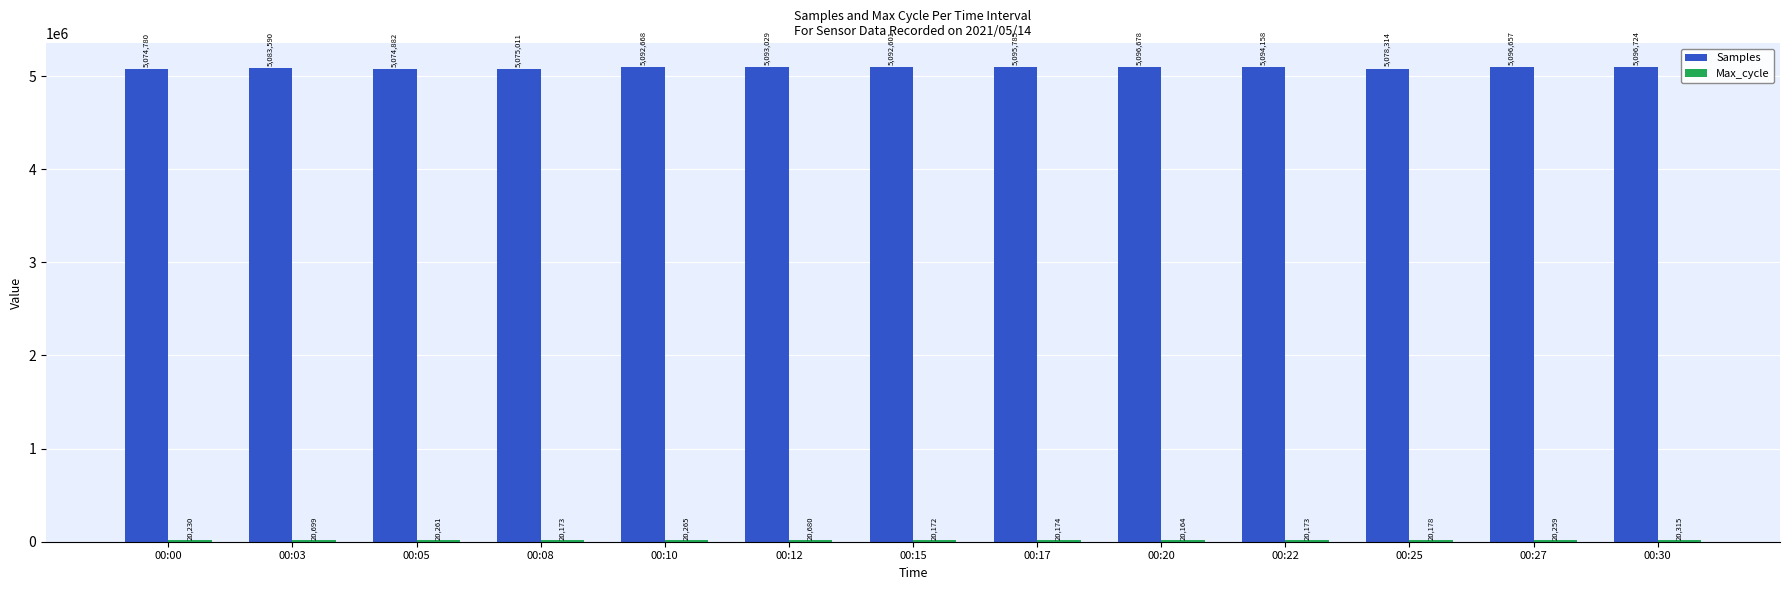

At which category does the chart reach its minimum across all series?

00:20